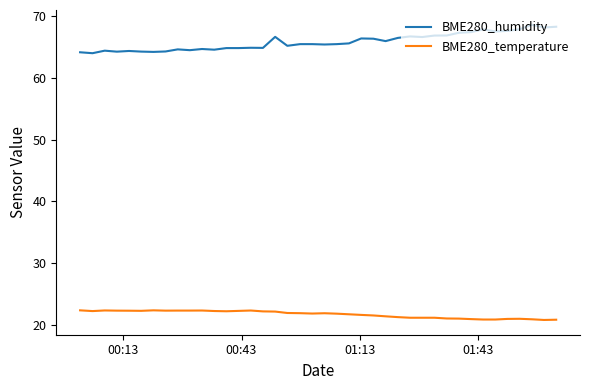

True or false: BME280_temperature and BME280_humidity intersect in this chart.

False